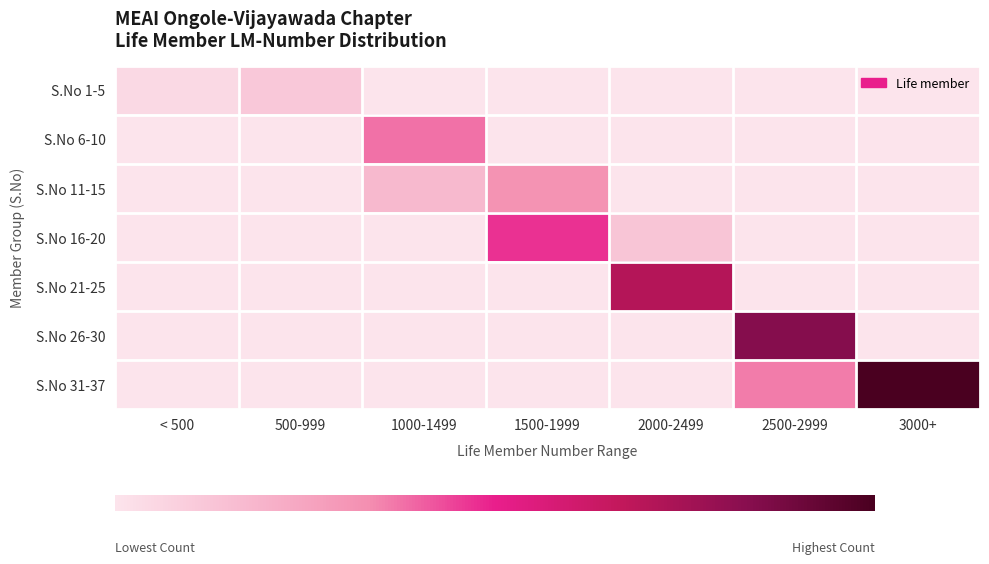

Which series has the largest total across all categories?

S.No 31-37